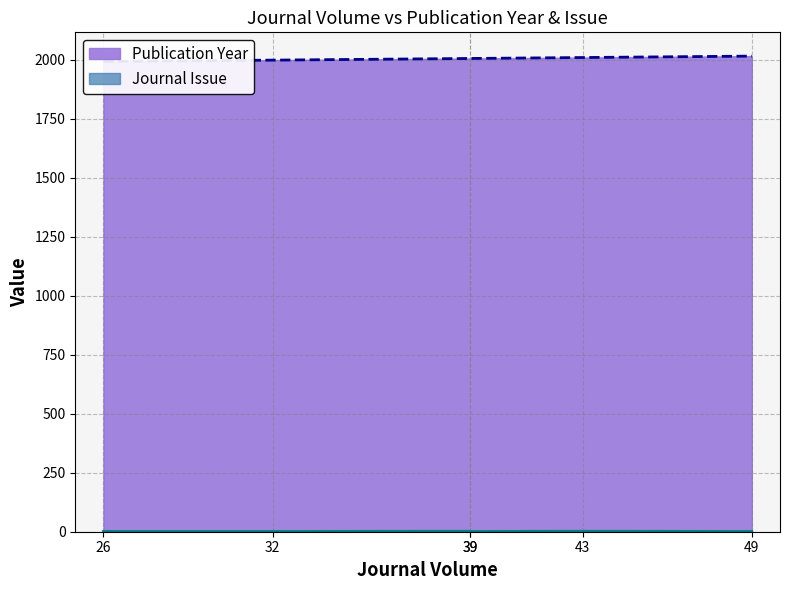

Which series has the largest total across all categories?

Publication Year